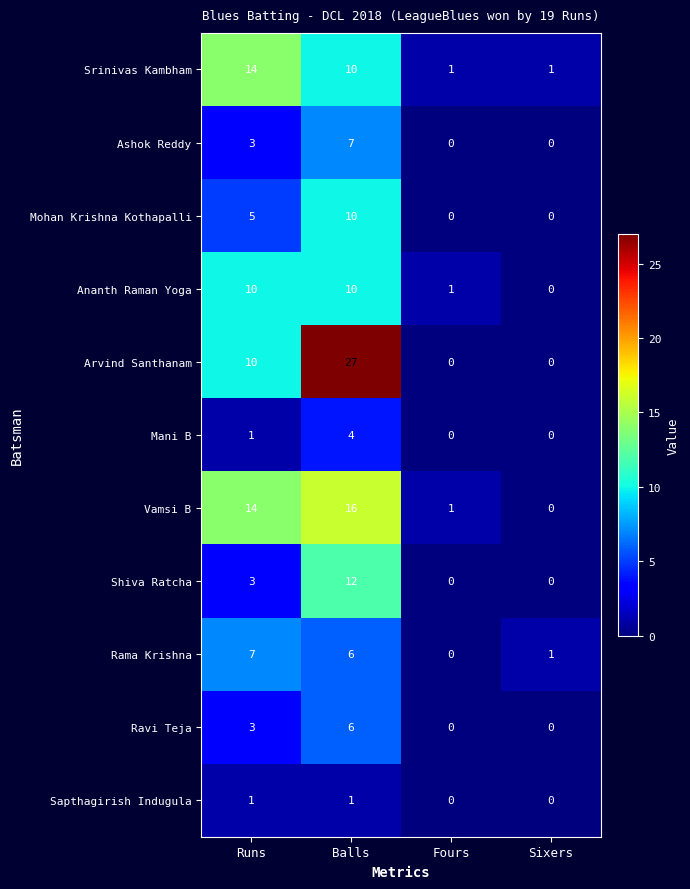

What is the difference between the second highest and second lowest values in the Ashok Reddy series?

3